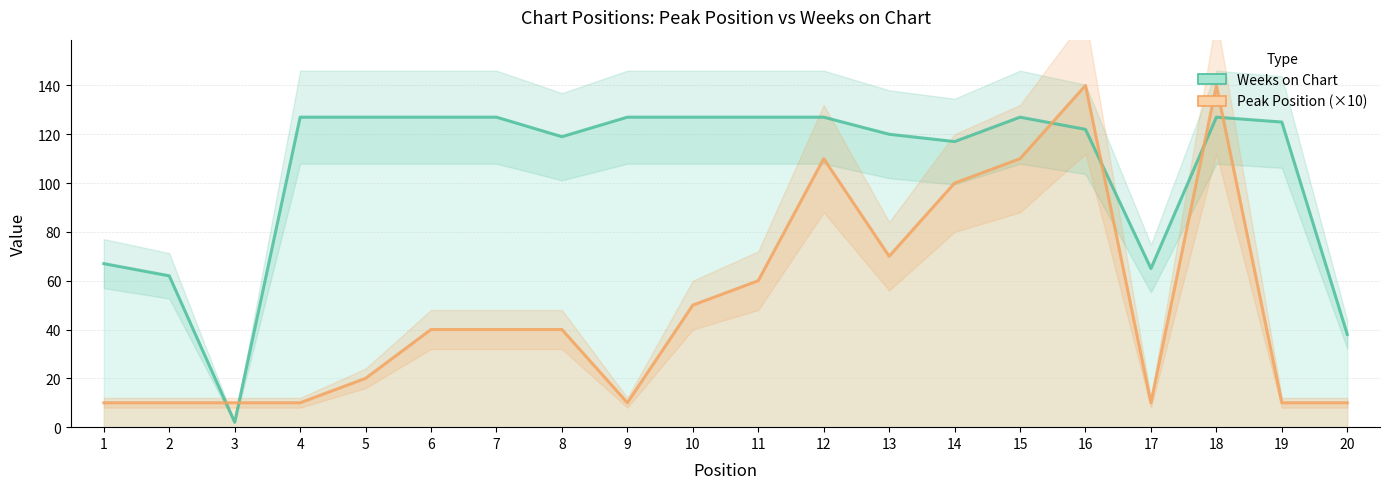

Which series ends up on top after the final intersection of Weeks on Chart and Peak Position (×10)?

Weeks on Chart